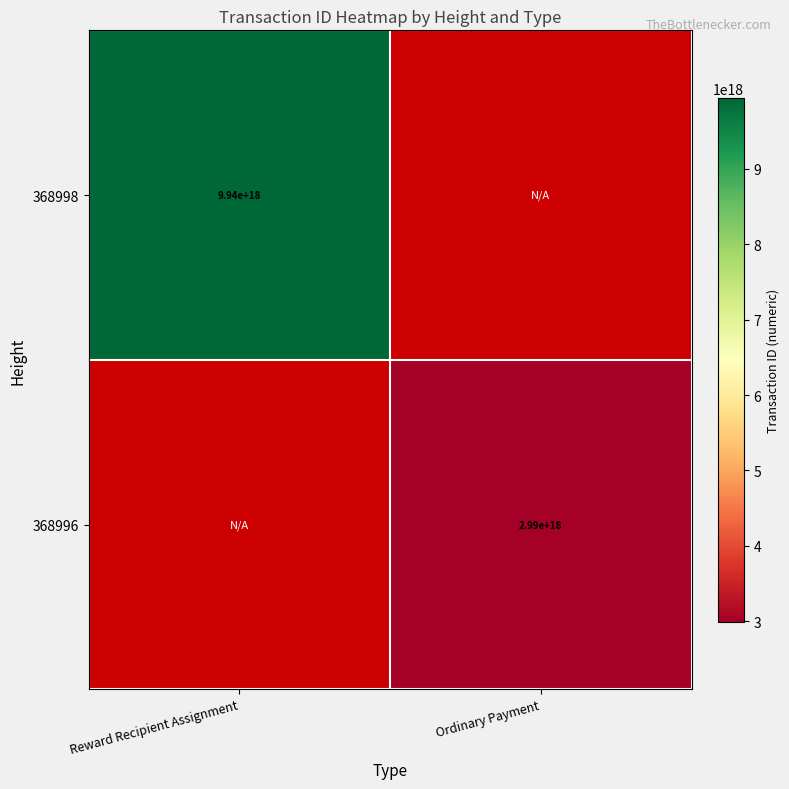

The 368996 series shows 2990000000000000000 at Ordinary Payment. True or false?

True